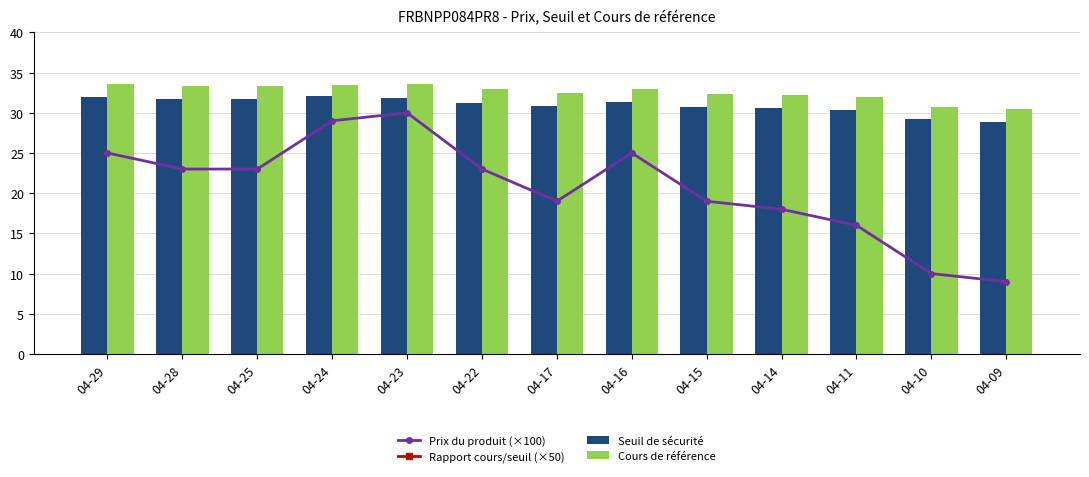

Does the chart contain any negative values?

No